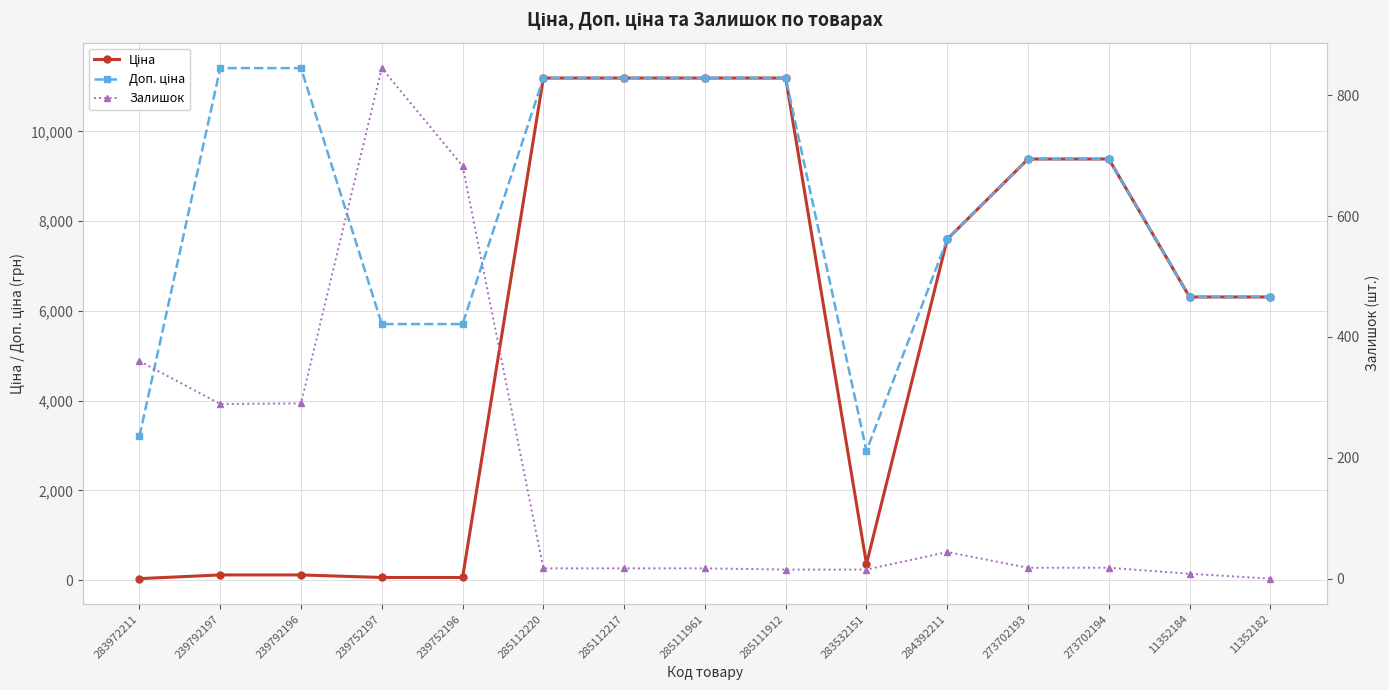

What position from the right is 273702194?

3